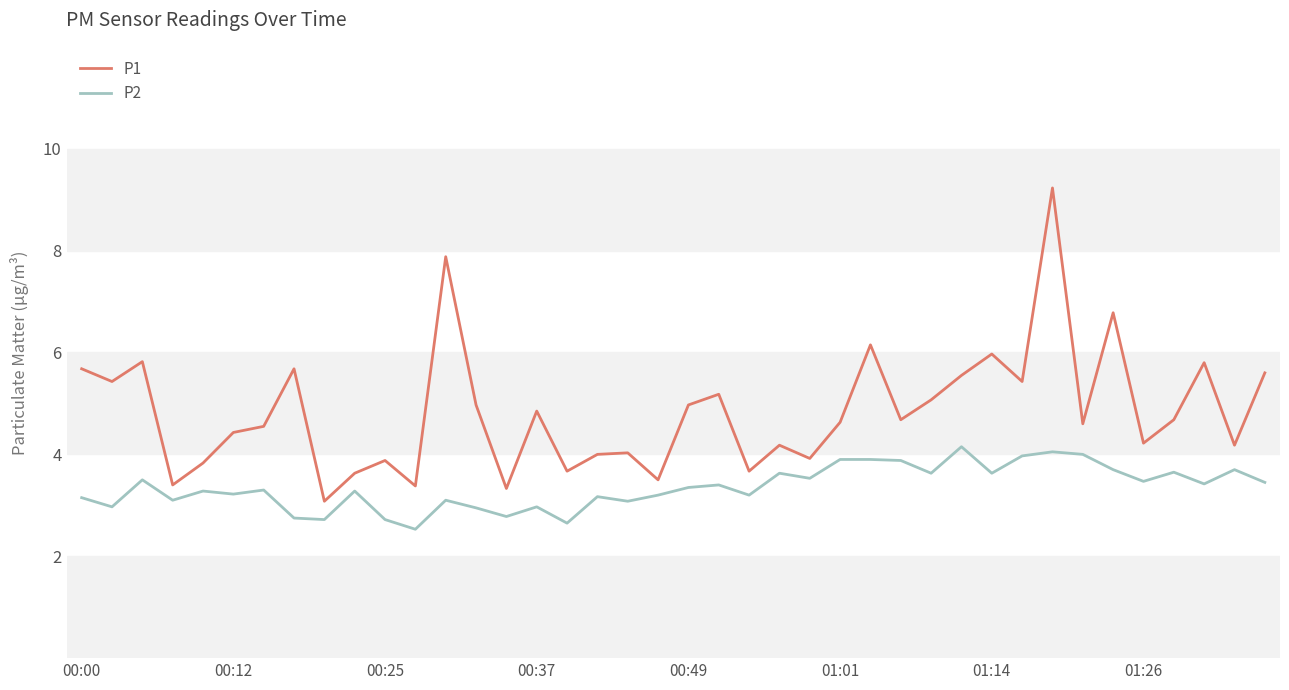

What is the minimum value for P1?

3.1